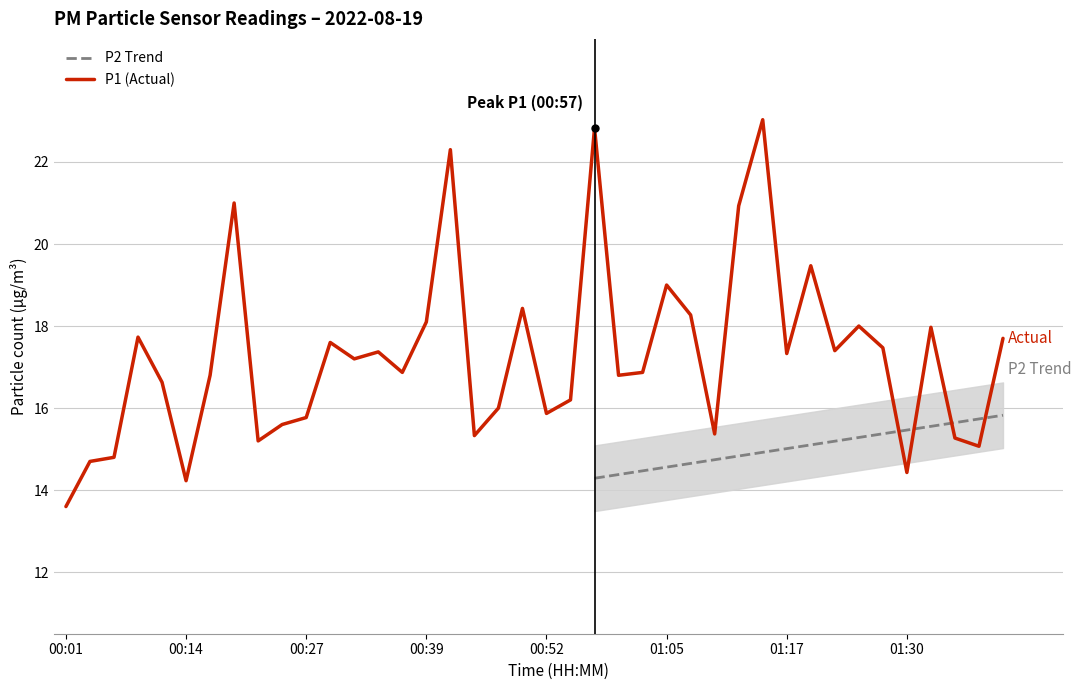

What is the difference between the maximum and second lowest values?

8.8